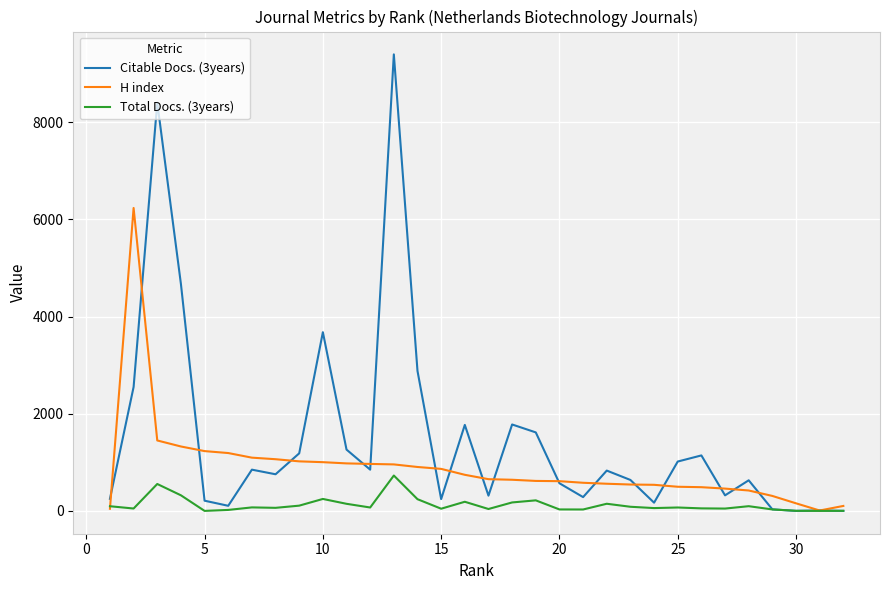

Which series changed the most between 10 and 16?

Citable Docs. (3years)